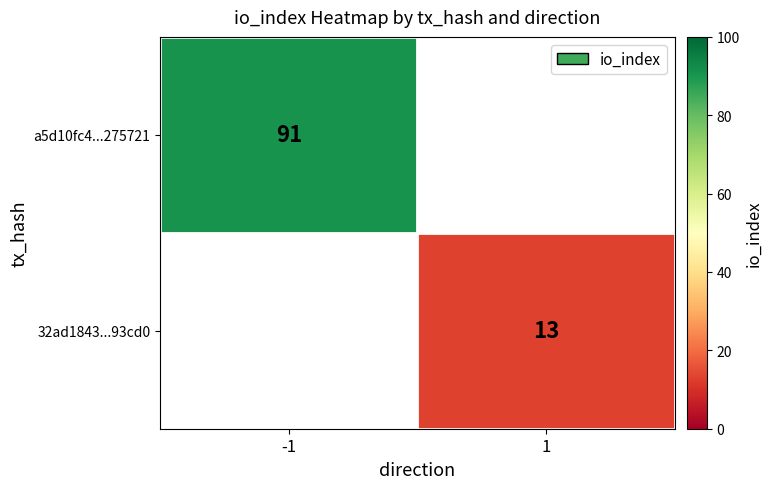

Between 1 and -1, which is larger?

-1